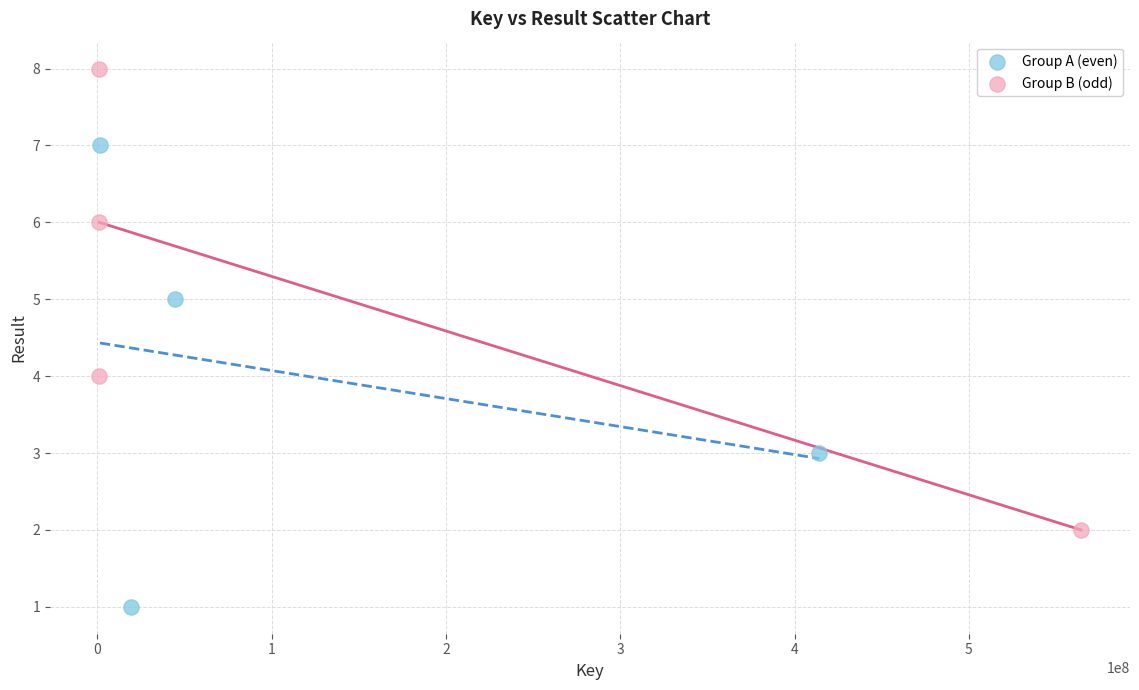

Which series reaches the maximum Y coordinate?

Group B (odd)